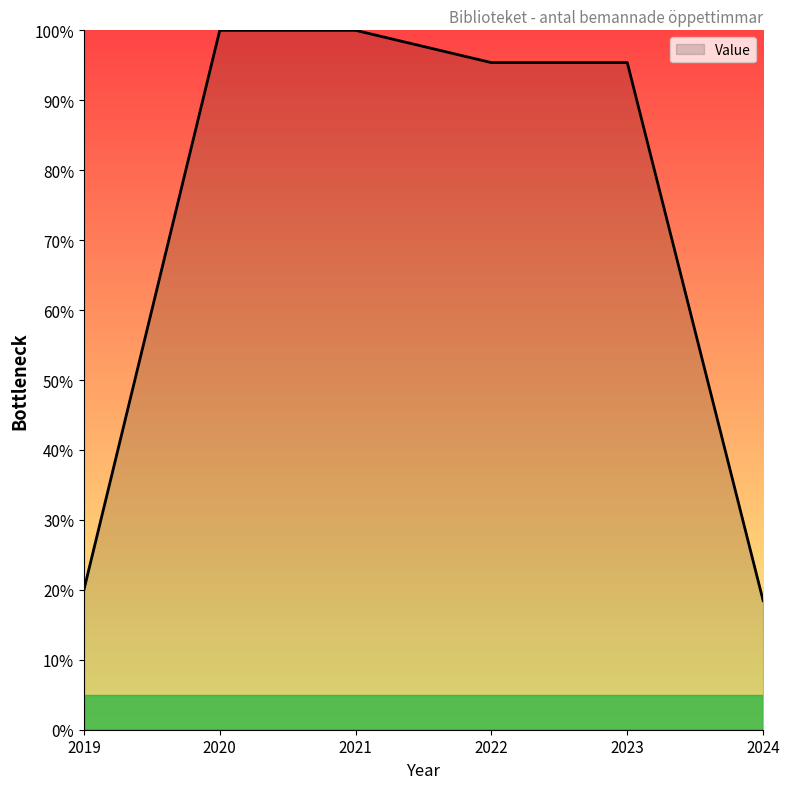

What is the change in value from 2021 to 2024?

-81.5